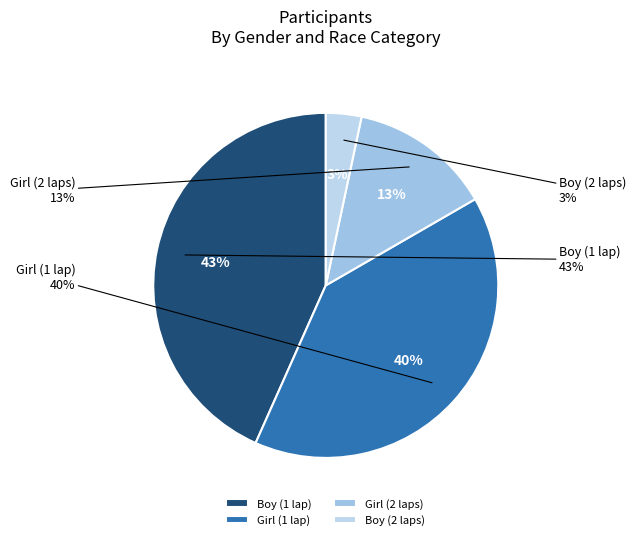

What percentage is NOT represented by Boy (2 laps)?

96.7%